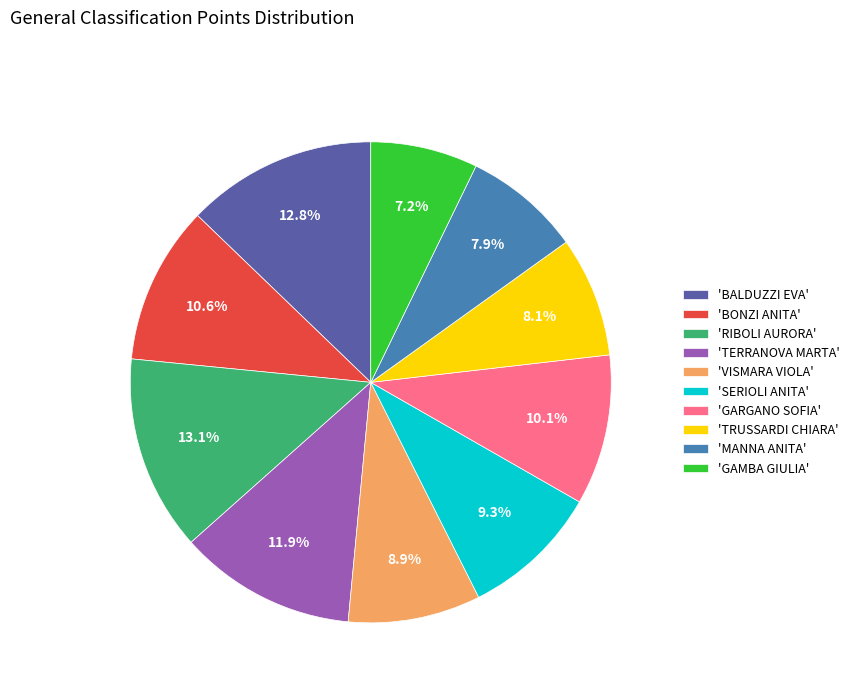

What is the smallest slice in the pie chart?

'GAMBA GIULIA'